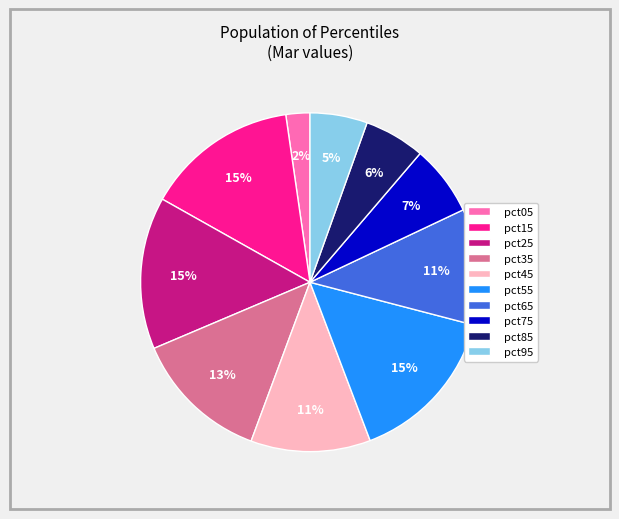

Combined, do pct35 and pct95 account for over 50%?

No